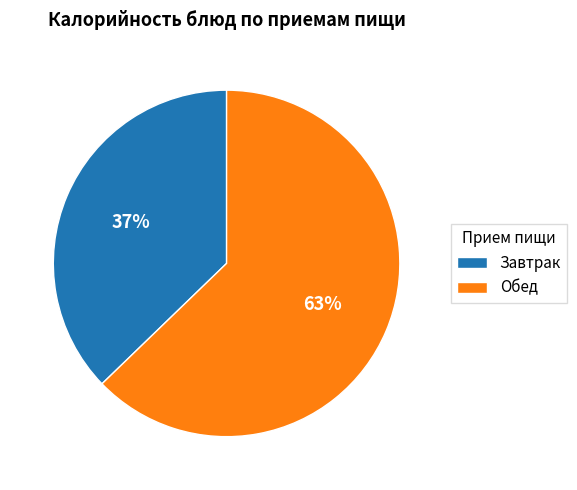

The Завтрак slice represents 44% of the pie. True or false?

False